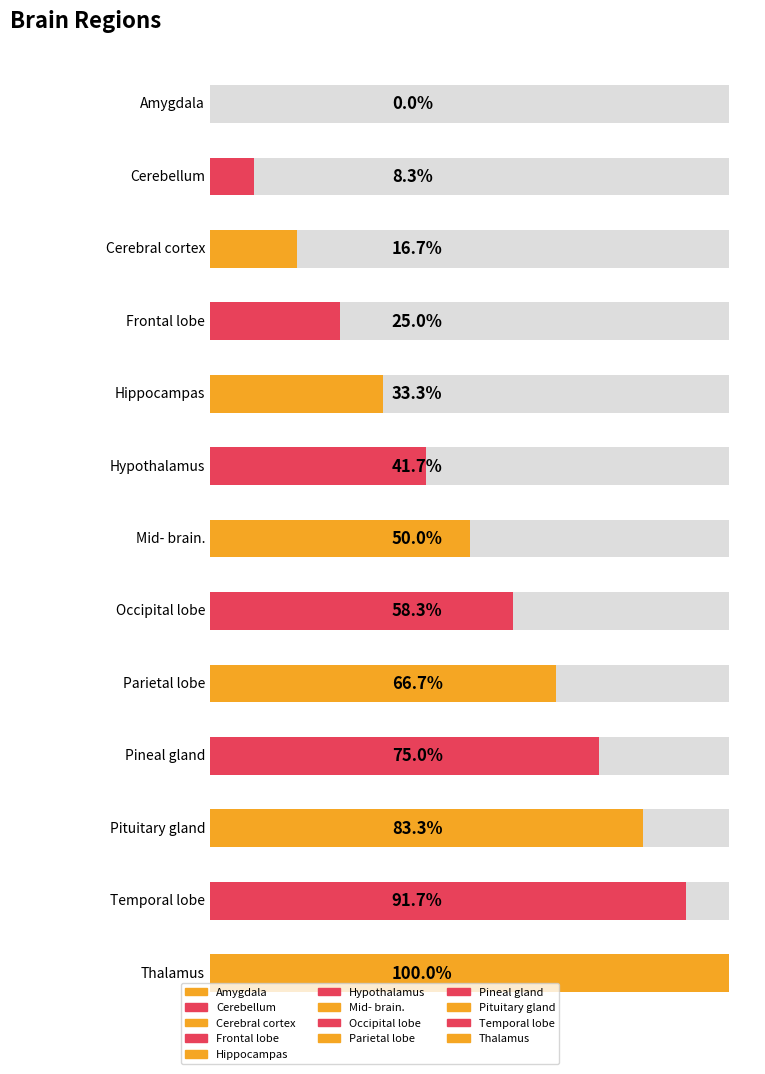

Approximately how many times larger is the value at Temporal lobe compared to Pituitary gland?

1.1